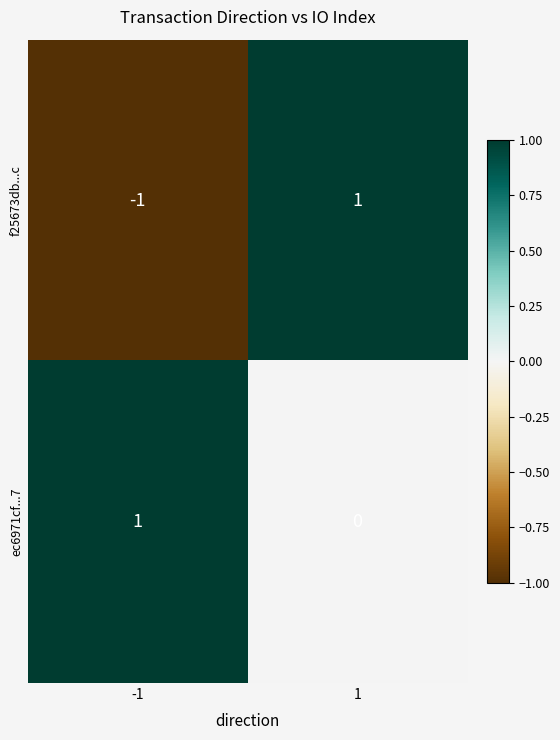

What is the difference between the highest and lowest values at 1?

1